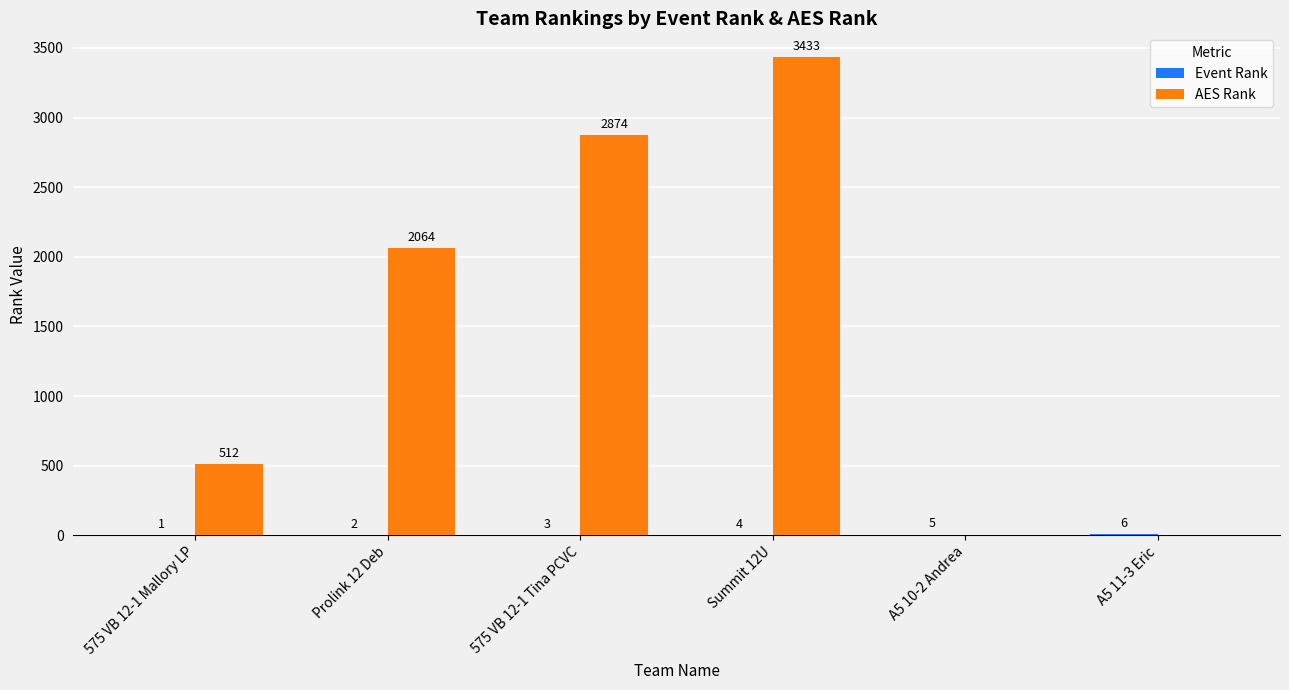

Which category has the highest value across all series?

Summit 12U